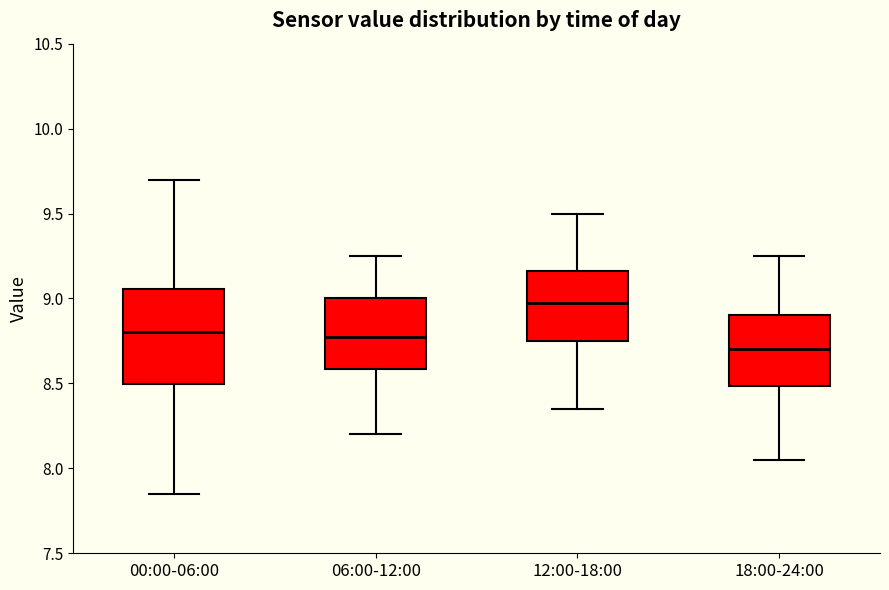

Reading left to right, read every box against the y-axis: the position of its median line, the range the box covers, and the ends of its whiskers. The values are not printed on the chart, so give them approximately, as read against the axis.

00:00-06:00: median 8.80, box 8.50 to 9.05, whiskers 7.85 to 9.70
06:00-12:00: median 8.80, box 8.60 to 9.00, whiskers 8.20 to 9.25
12:00-18:00: median 9.00, box 8.75 to 9.15, whiskers 8.35 to 9.50
18:00-24:00: median 8.70, box 8.50 to 8.90, whiskers 8.05 to 9.25